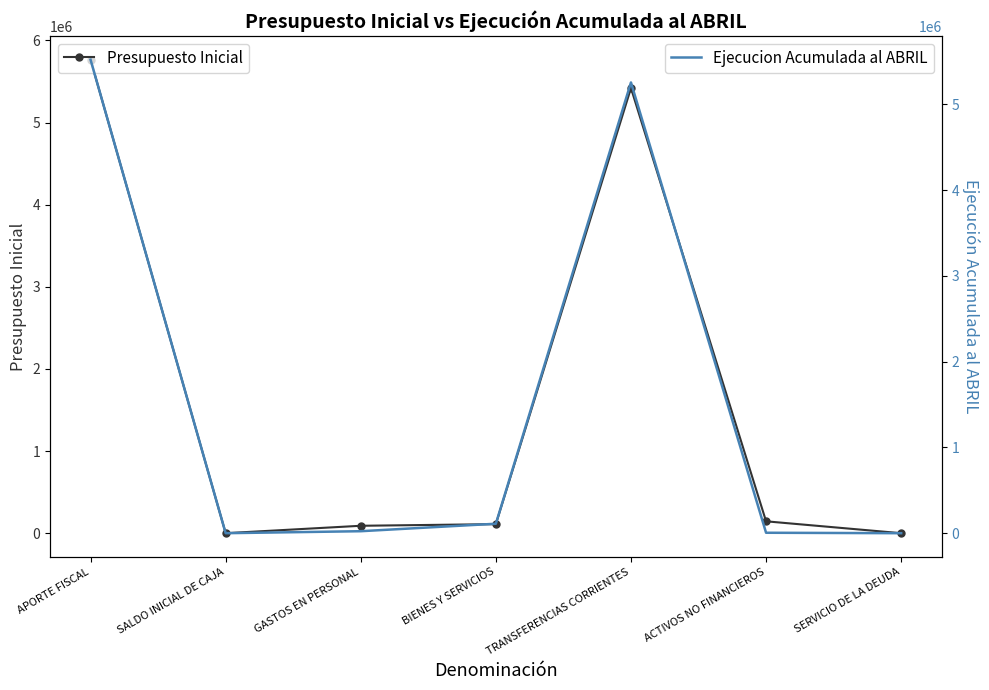

Which series has the widest spread of values?

Presupuesto Inicial